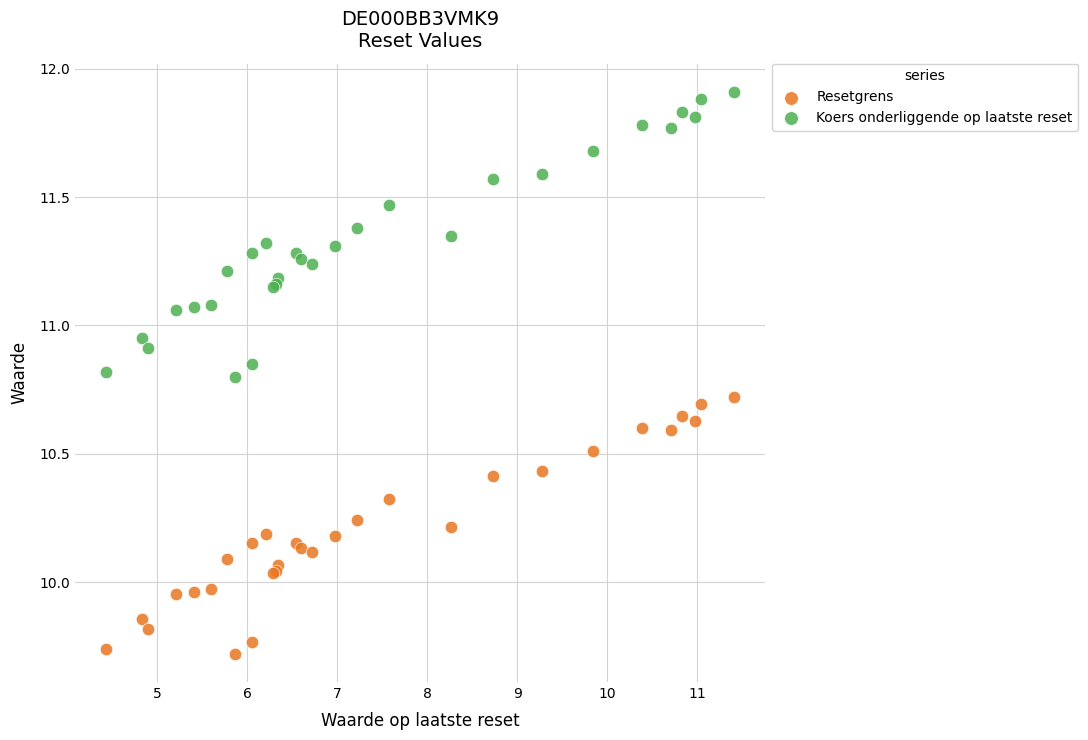

Which series has the largest Y range (max minus min)?

Koers onderliggende op laatste reset